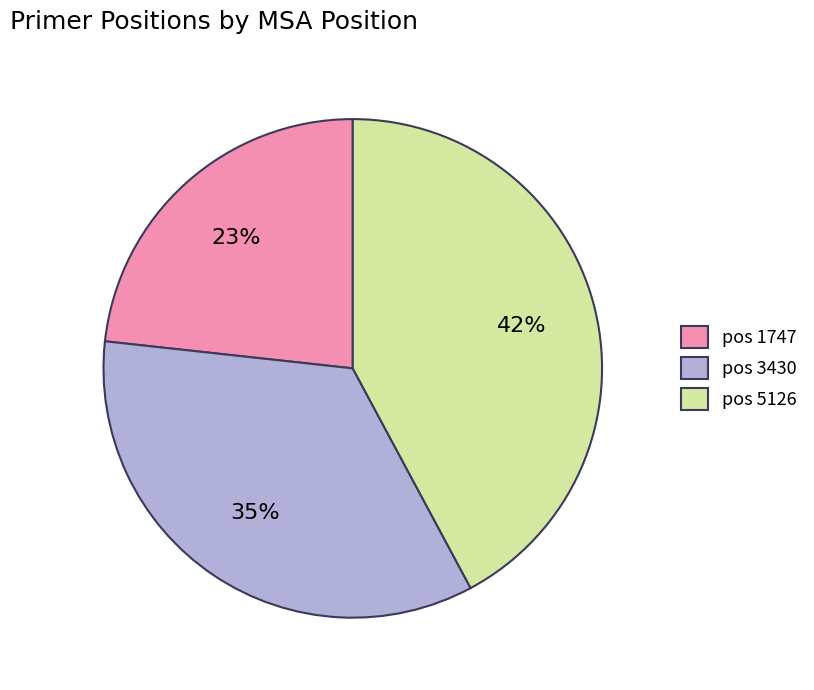

Does any single category account for the majority?

No